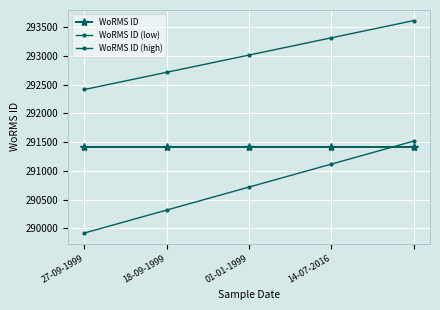

Is this an area chart (filled region under the line)?

No